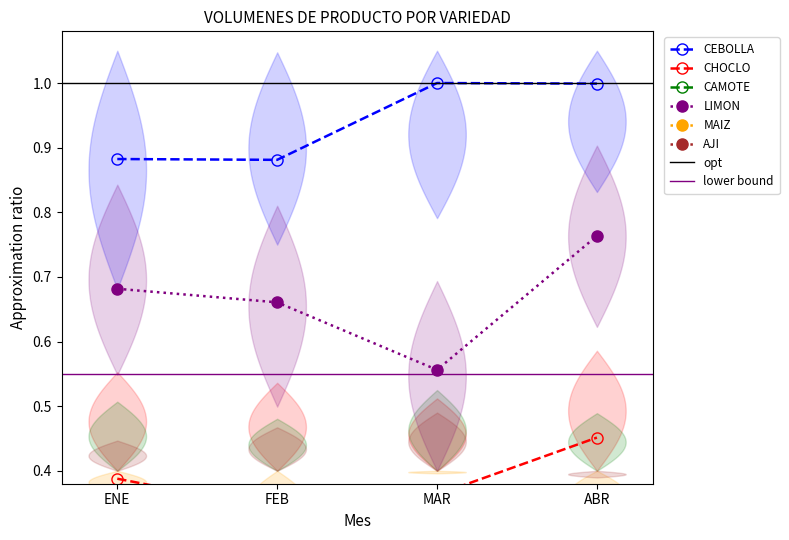

What is the sum of the CHOCLO values at ENE and FEB?

0.7